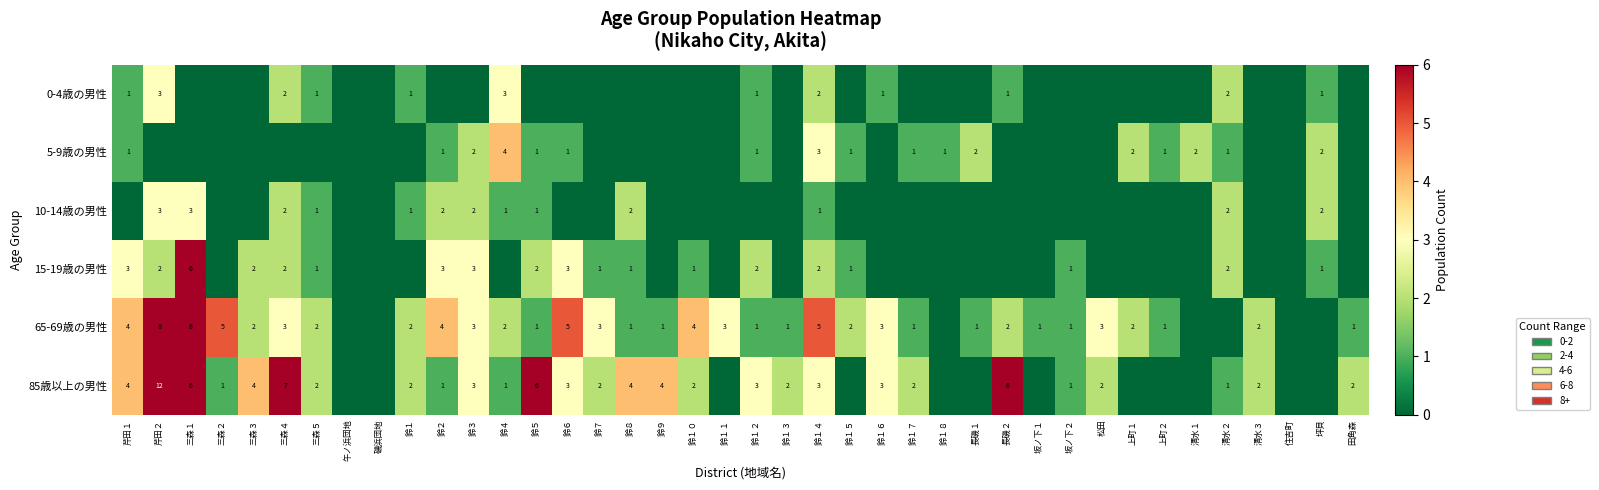

The 10-14歳の男性 series shows 2 at 三森１. True or false?

False